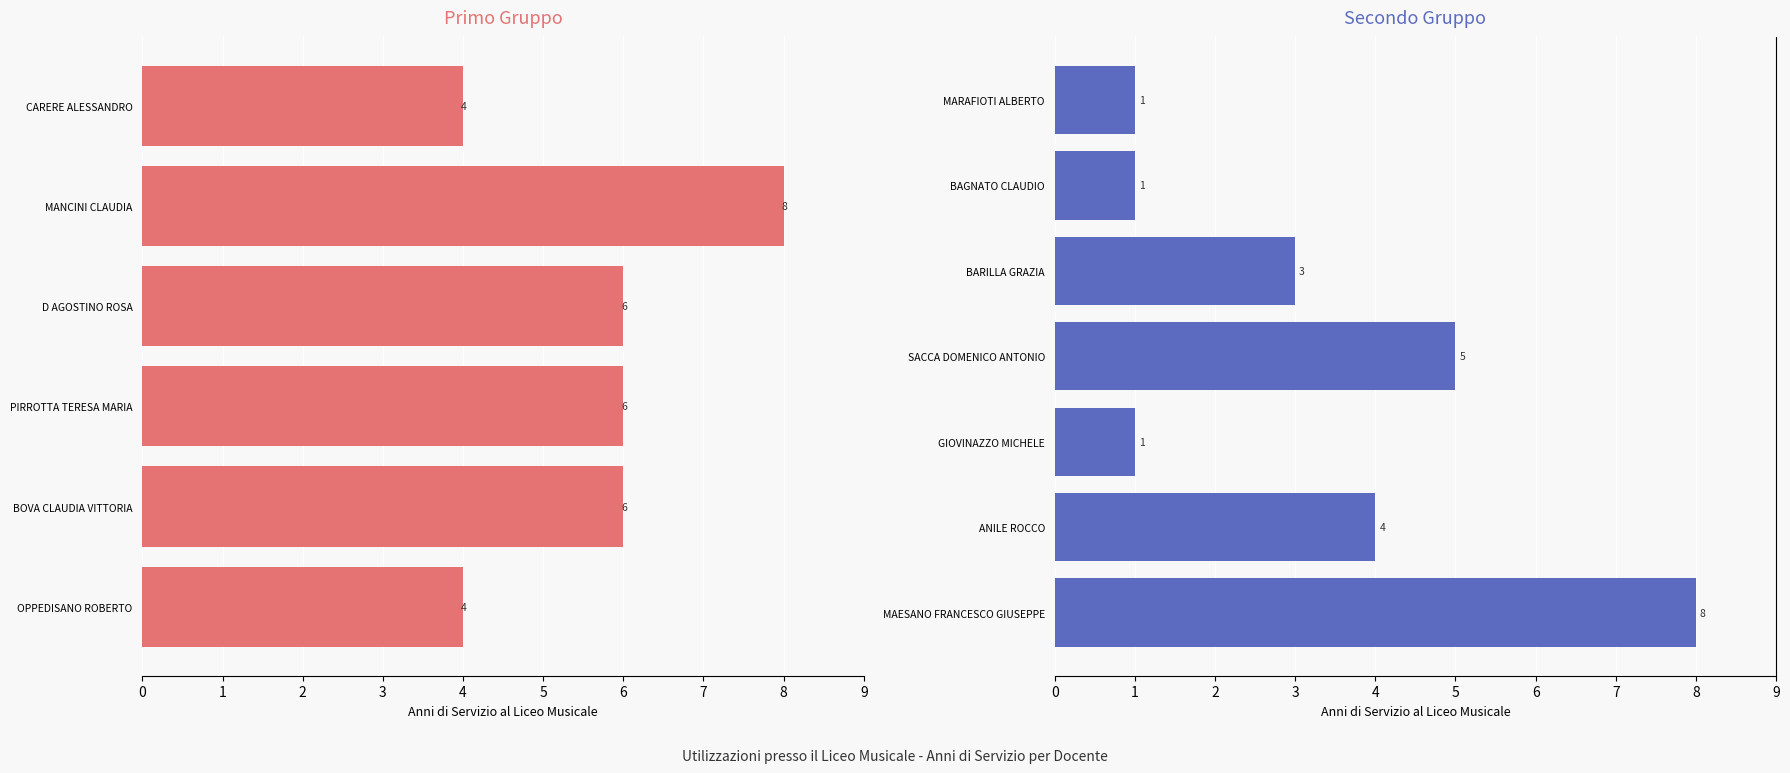

What is the label of the 13th bar from the right?

CARERE ALESSANDRO